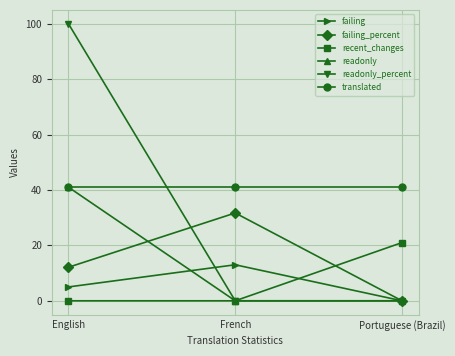

Read the readonly_percent value at English.

100.0